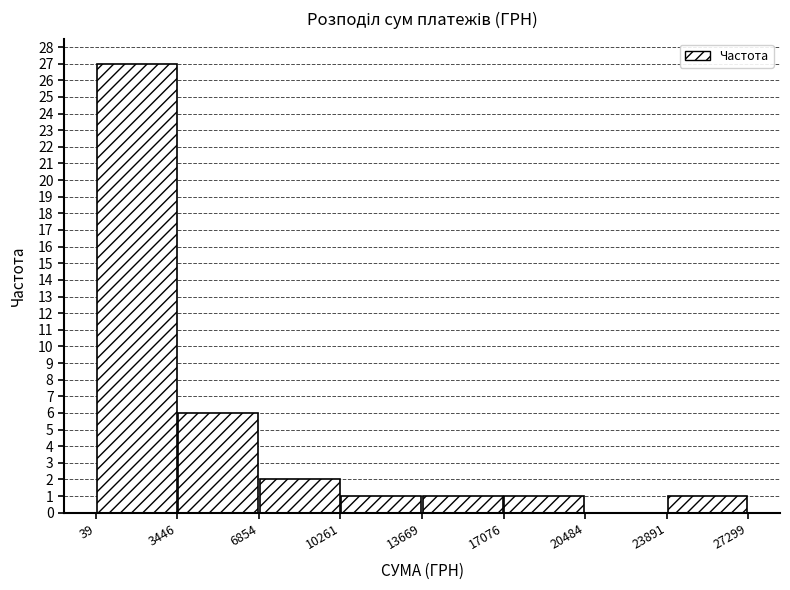

Reading left to right, transcribe this chart: for each bar, give the range it covers on the x-axis and its height. The values are not printed on the chart, so give them approximately, as read against the axis.

39 to 3446: 27
3446 to 6854: 6
6854 to 10261: 2
10261 to 13669: 1
13669 to 17076: 1
17076 to 20484: 1
20484 to 23891: 0
23891 to 27299: 1